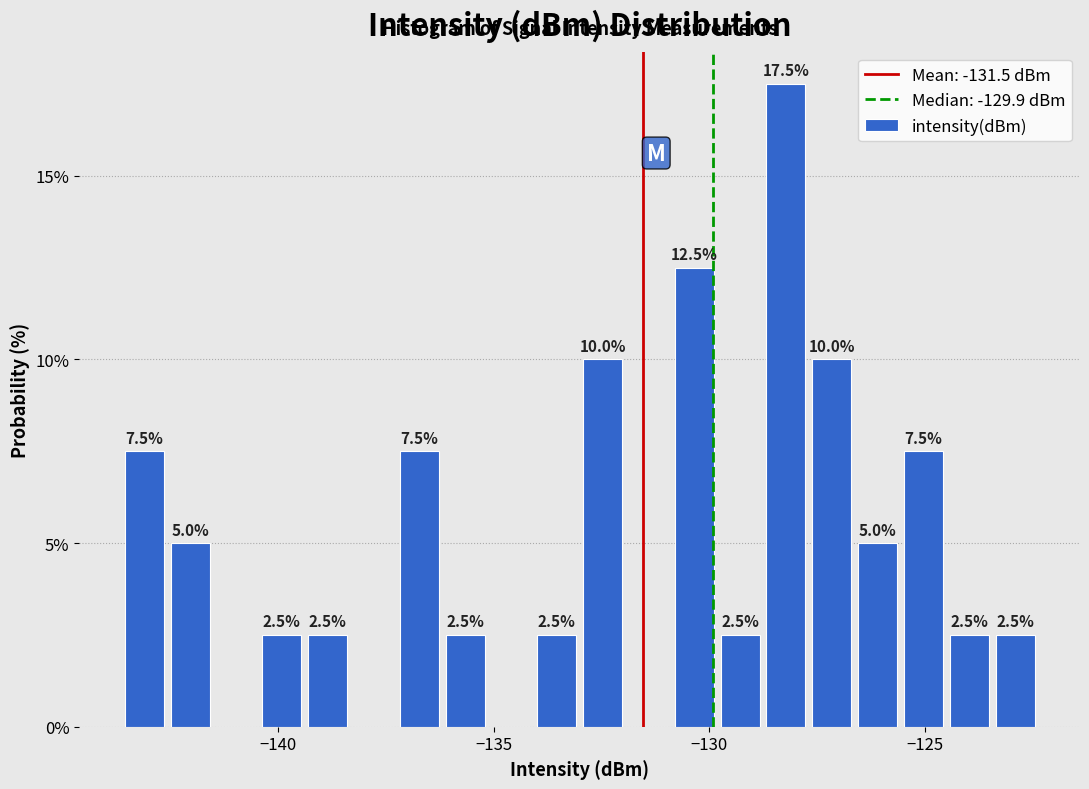

Around what value on the x-axis is the tallest bar? Give the approximate position of its centre, as read against the axis.

-128.0